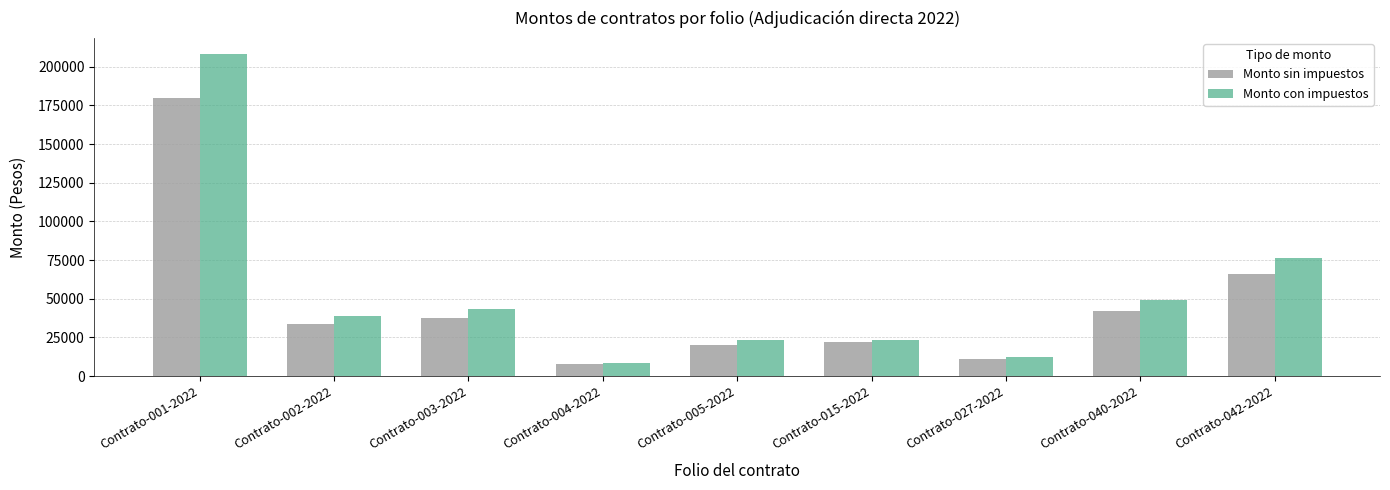

What position from the right is Contrato-042-2022?

1